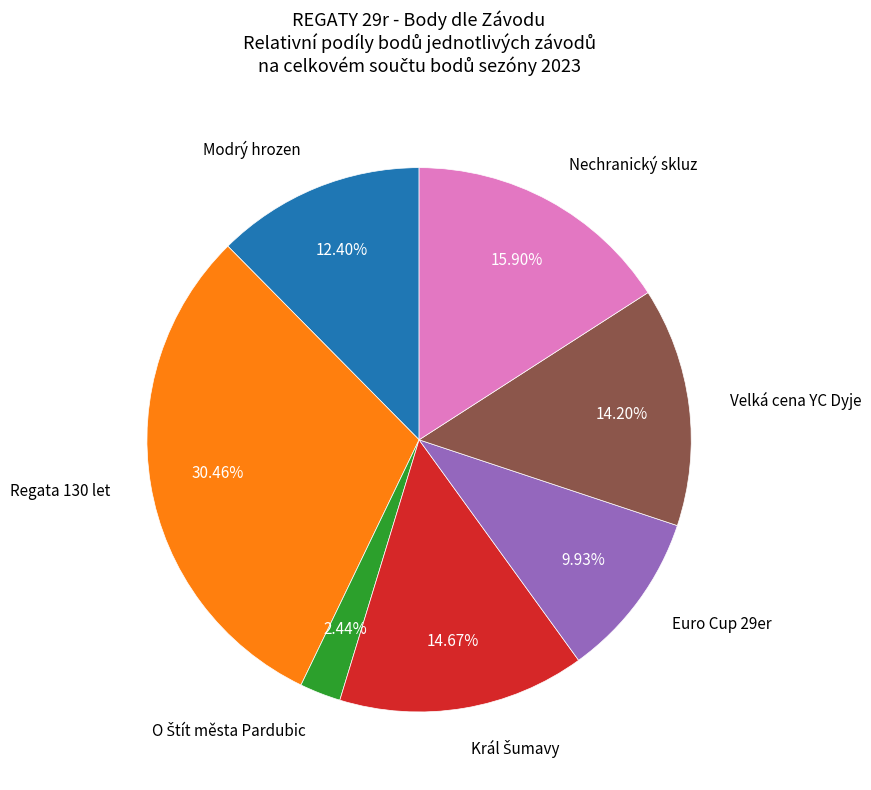

To the nearest percent, what is the difference between the largest and smallest slice percentages?

28%